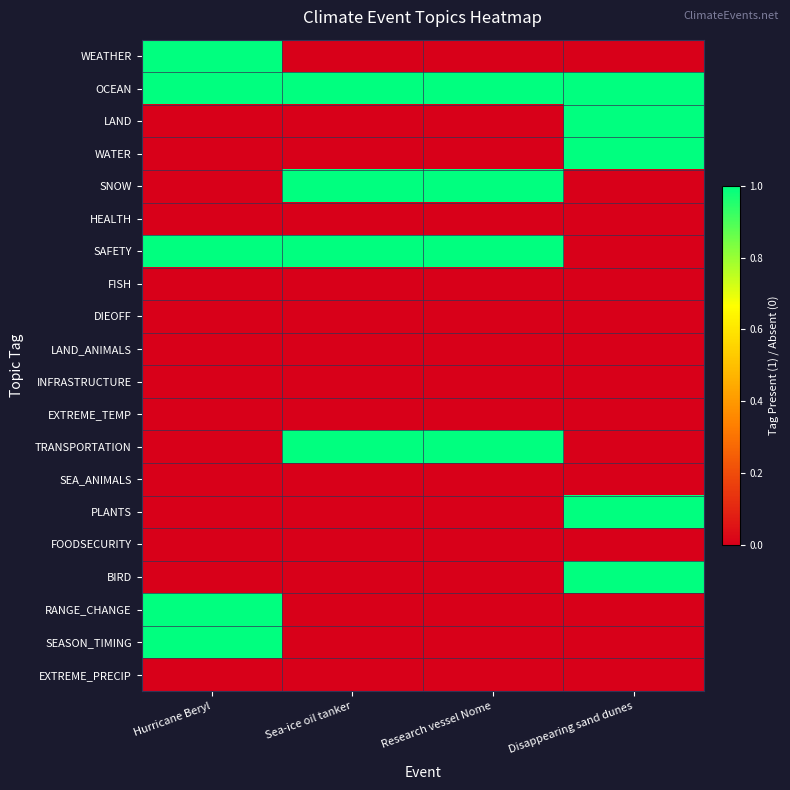

Reading left to right, list all the values displayed in this chart.

WEATHER: Hurricane Beryl=1	Sea-ice oil tanker=0	Research vessel Nome=0	Disappearing sand dunes=0
OCEAN: Hurricane Beryl=1	Sea-ice oil tanker=1	Research vessel Nome=1	Disappearing sand dunes=1
LAND: Hurricane Beryl=0	Sea-ice oil tanker=0	Research vessel Nome=0	Disappearing sand dunes=1
WATER: Hurricane Beryl=0	Sea-ice oil tanker=0	Research vessel Nome=0	Disappearing sand dunes=1
SNOW: Hurricane Beryl=0	Sea-ice oil tanker=1	Research vessel Nome=1	Disappearing sand dunes=0
HEALTH: Hurricane Beryl=0	Sea-ice oil tanker=0	Research vessel Nome=0	Disappearing sand dunes=0
SAFETY: Hurricane Beryl=1	Sea-ice oil tanker=1	Research vessel Nome=1	Disappearing sand dunes=0
FISH: Hurricane Beryl=0	Sea-ice oil tanker=0	Research vessel Nome=0	Disappearing sand dunes=0
DIEOFF: Hurricane Beryl=0	Sea-ice oil tanker=0	Research vessel Nome=0	Disappearing sand dunes=0
LAND_ANIMALS: Hurricane Beryl=0	Sea-ice oil tanker=0	Research vessel Nome=0	Disappearing sand dunes=0
INFRASTRUCTURE: Hurricane Beryl=0	Sea-ice oil tanker=0	Research vessel Nome=0	Disappearing sand dunes=0
EXTREME_TEMP: Hurricane Beryl=0	Sea-ice oil tanker=0	Research vessel Nome=0	Disappearing sand dunes=0
TRANSPORTATION: Hurricane Beryl=0	Sea-ice oil tanker=1	Research vessel Nome=1	Disappearing sand dunes=0
SEA_ANIMALS: Hurricane Beryl=0	Sea-ice oil tanker=0	Research vessel Nome=0	Disappearing sand dunes=0
PLANTS: Hurricane Beryl=0	Sea-ice oil tanker=0	Research vessel Nome=0	Disappearing sand dunes=1
FOODSECURITY: Hurricane Beryl=0	Sea-ice oil tanker=0	Research vessel Nome=0	Disappearing sand dunes=0
BIRD: Hurricane Beryl=0	Sea-ice oil tanker=0	Research vessel Nome=0	Disappearing sand dunes=1
RANGE_CHANGE: Hurricane Beryl=1	Sea-ice oil tanker=0	Research vessel Nome=0	Disappearing sand dunes=0
SEASON_TIMING: Hurricane Beryl=1	Sea-ice oil tanker=0	Research vessel Nome=0	Disappearing sand dunes=0
EXTREME_PRECIP: Hurricane Beryl=0	Sea-ice oil tanker=0	Research vessel Nome=0	Disappearing sand dunes=0